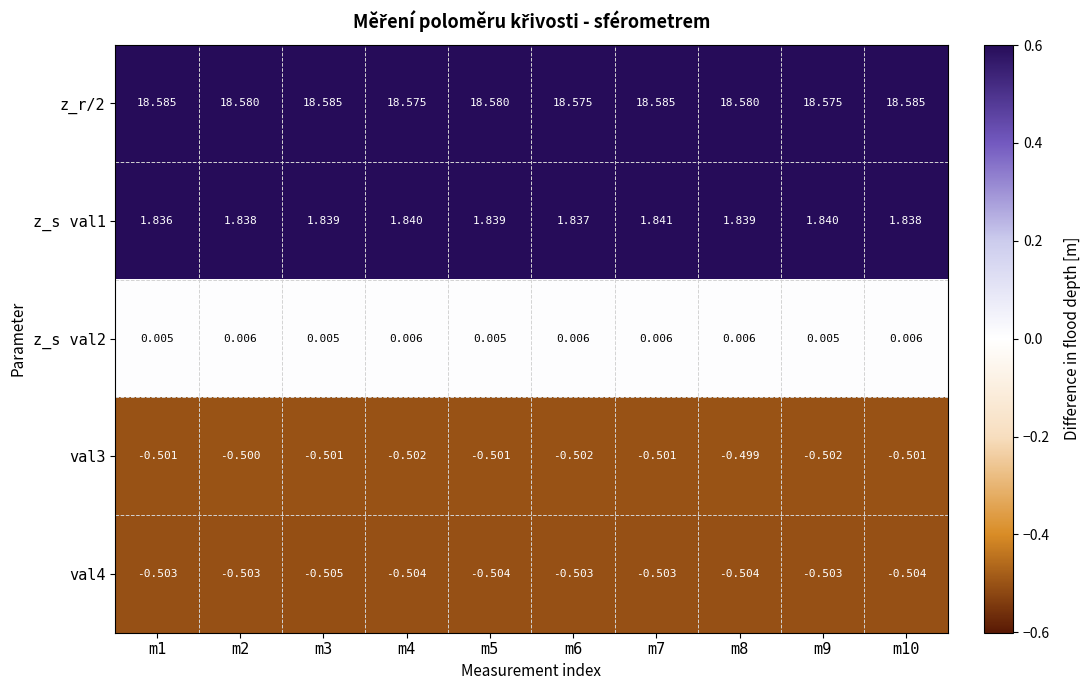

Which series changed the most between m7 and m9?

z_r/2